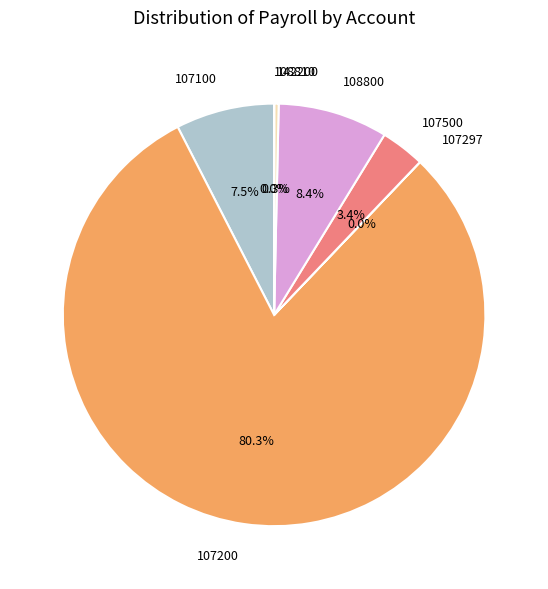

Is the sum of 142200 and 108800 greater than half?

No